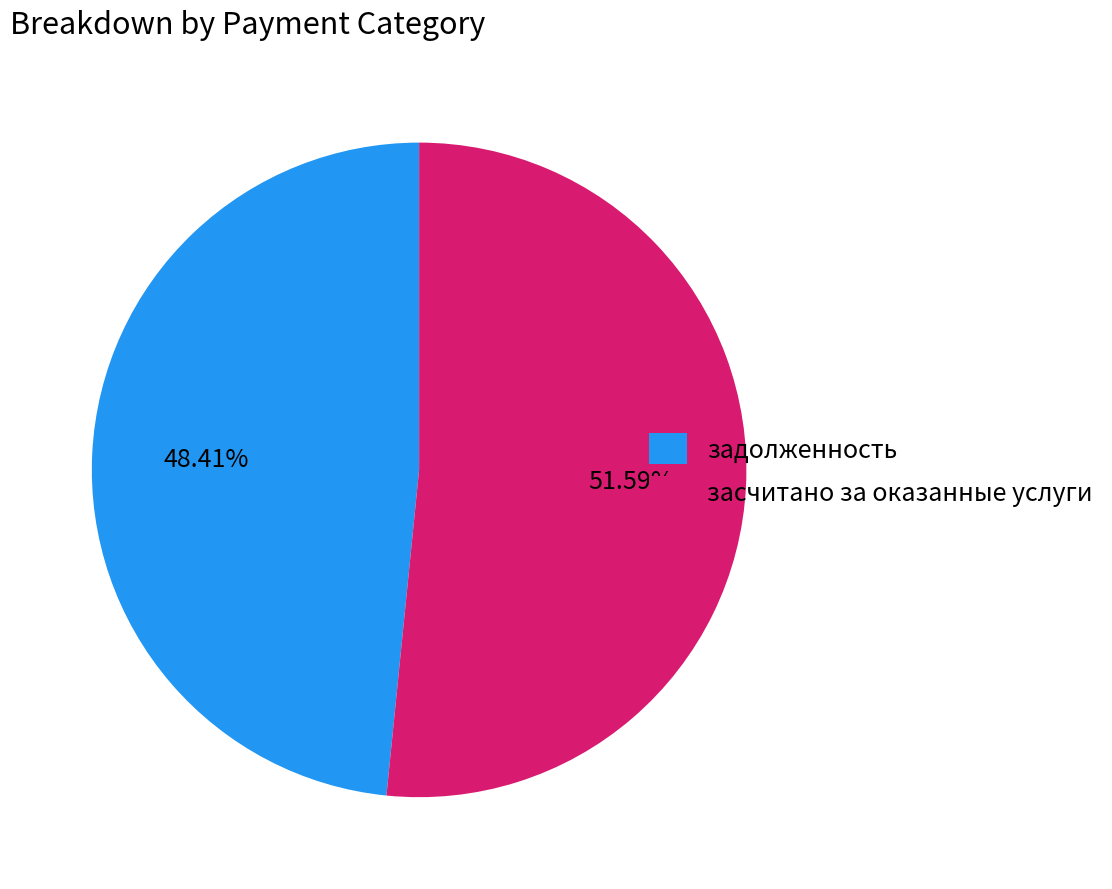

What is the ratio of the value at засчитано за оказанные услуги to the value at задолженность?

1.1